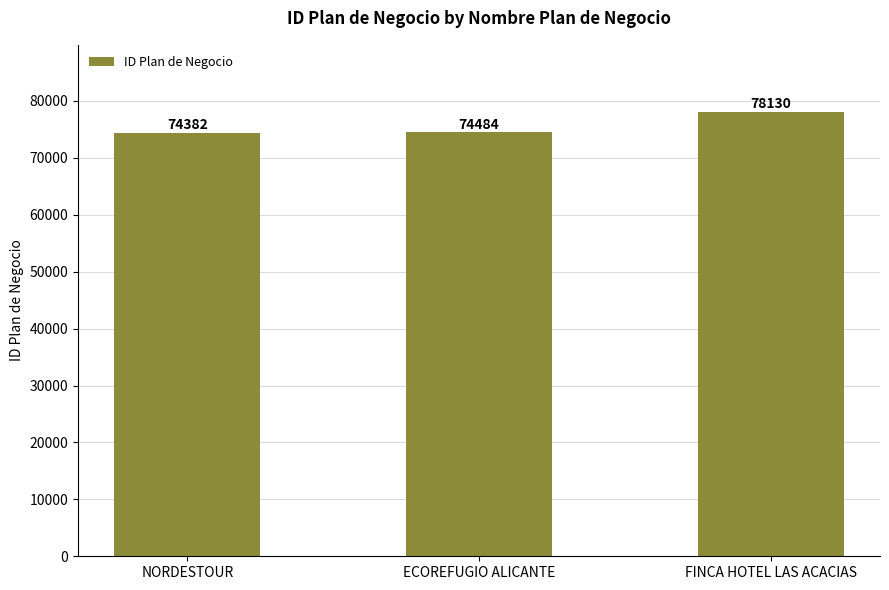

Are the bars grouped side by side (vs. stacked)?

No